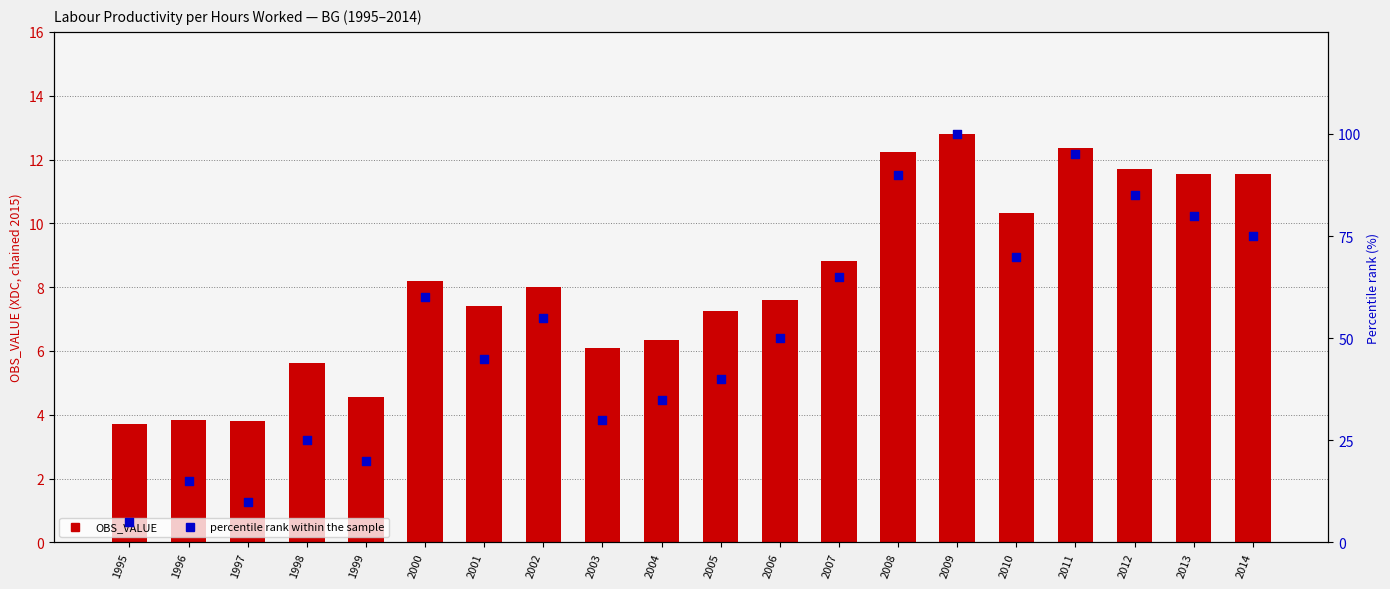

What is the total value across all series at 2012?

96.7